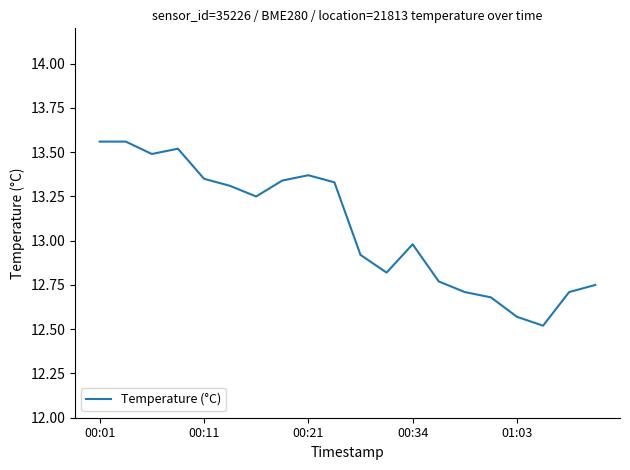

What is the smallest value displayed?

12.5